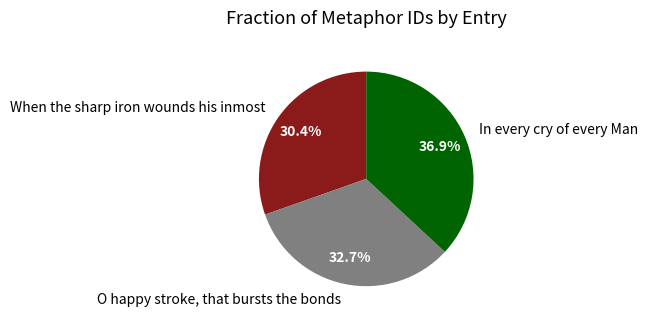

Which slice is the smallest?

When the sharp iron wounds his inmost